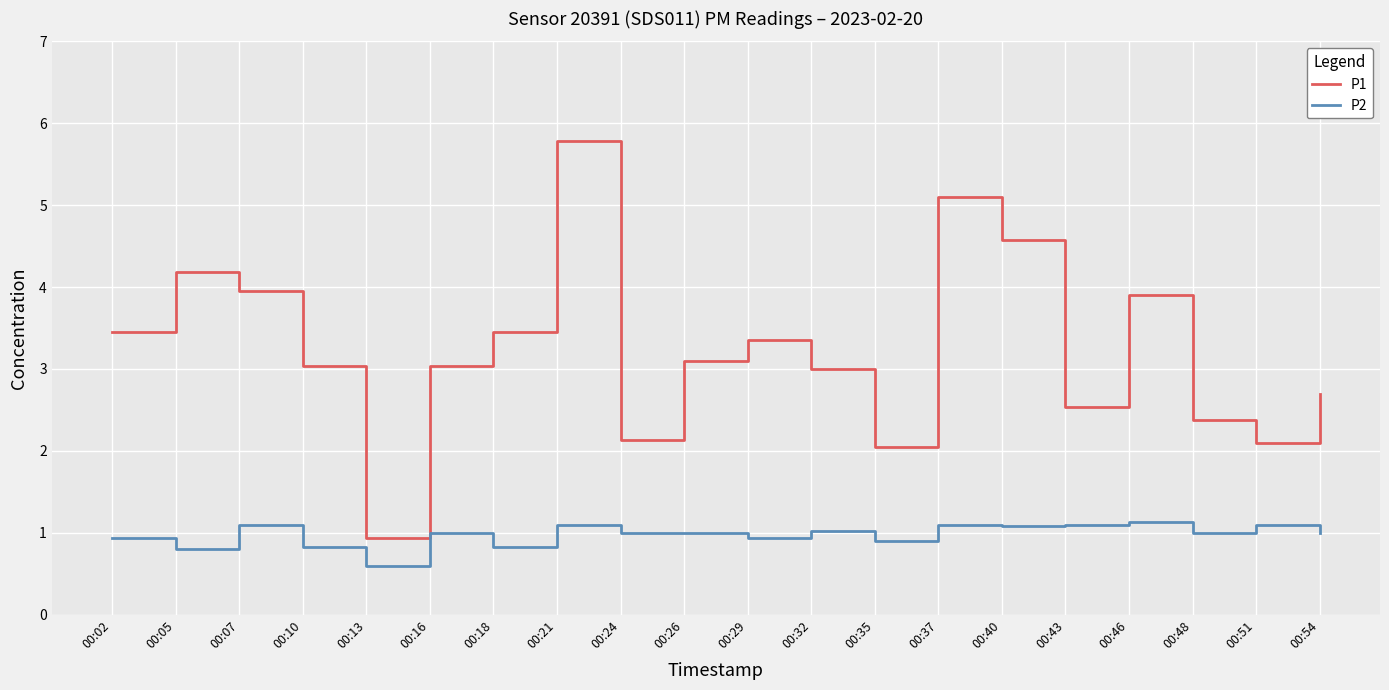

Which series has the largest total across all categories?

P1